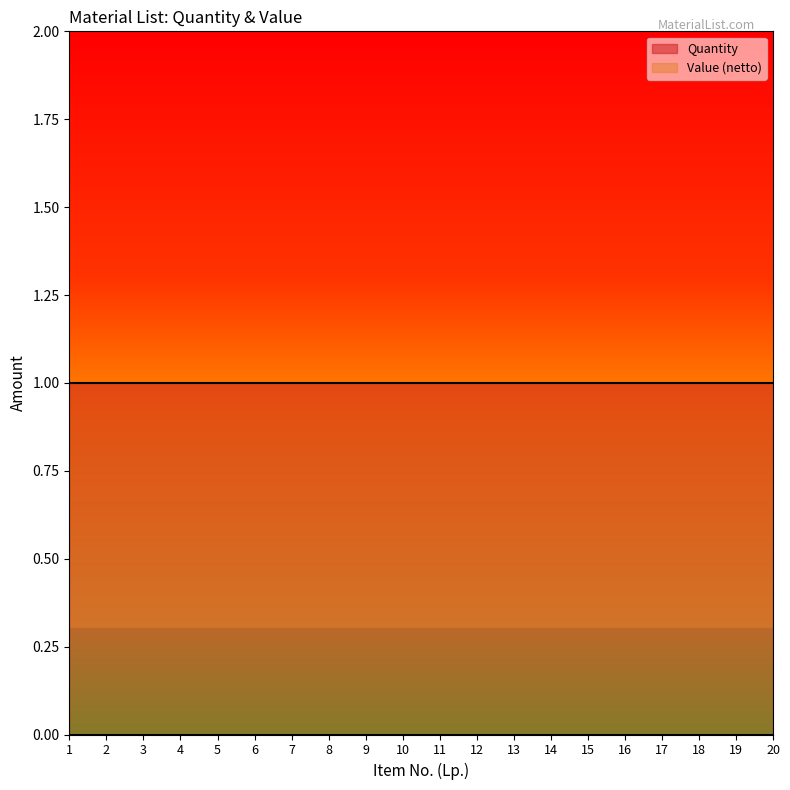

Rank the categories by Value (netto) value from lowest to highest.

1, 2, 3, 4, 5, 6, 7, 8, 9, 10, 11, 12, 13, 14, 15, 16, 17, 18, 19, 20